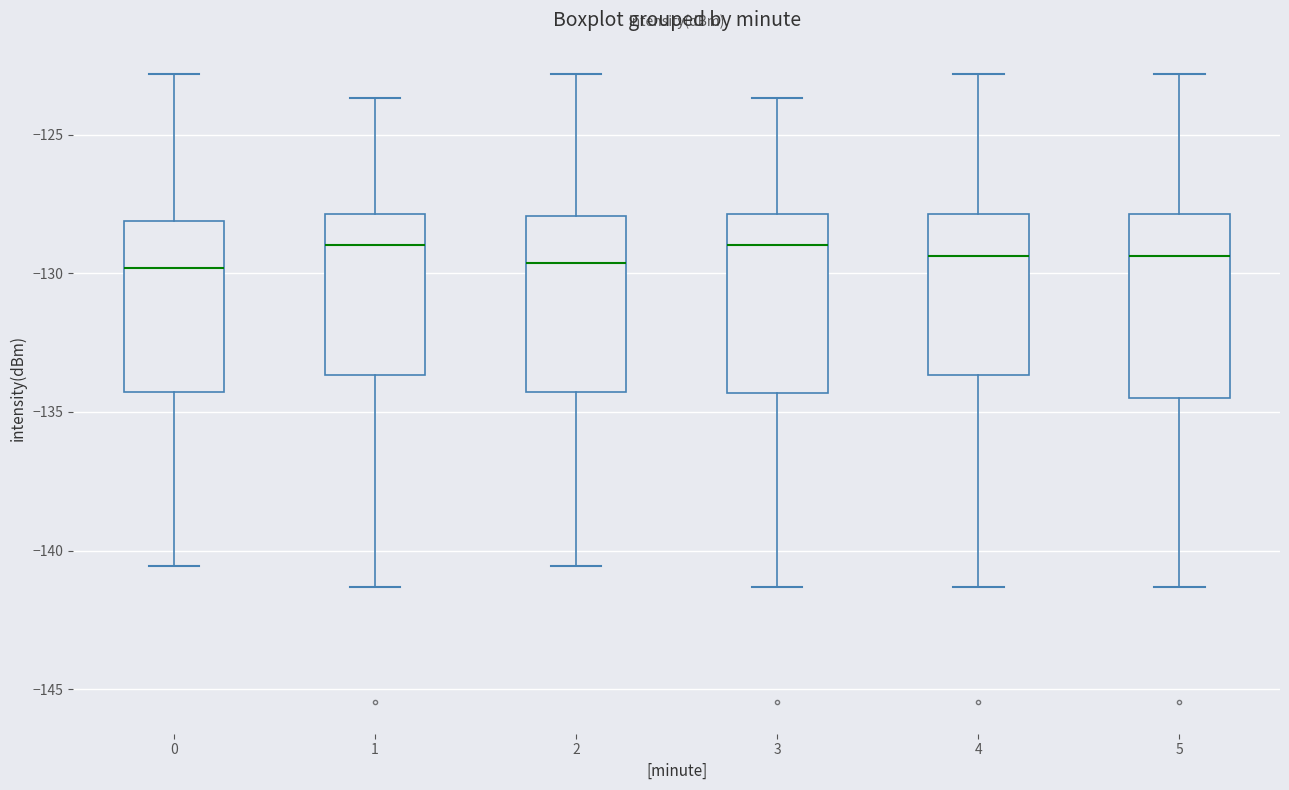

Reading left to right, transcribe this box plot: for each box, give where its median line is, the range the box spans, and where its two whiskers end, as read against the y-axis. The values are not printed on the chart, so give them approximately, as read against the axis.

0: median -130.0, box -134.5 to -128.0, whiskers -140.5 to -123.0
1: median -129.0, box -133.5 to -128.0, whiskers -141.5 to -123.5
2: median -129.5, box -134.5 to -128.0, whiskers -140.5 to -123.0
3: median -129.0, box -134.5 to -128.0, whiskers -141.5 to -123.5
4: median -129.5, box -133.5 to -128.0, whiskers -141.5 to -123.0
5: median -129.5, box -134.5 to -128.0, whiskers -141.5 to -123.0